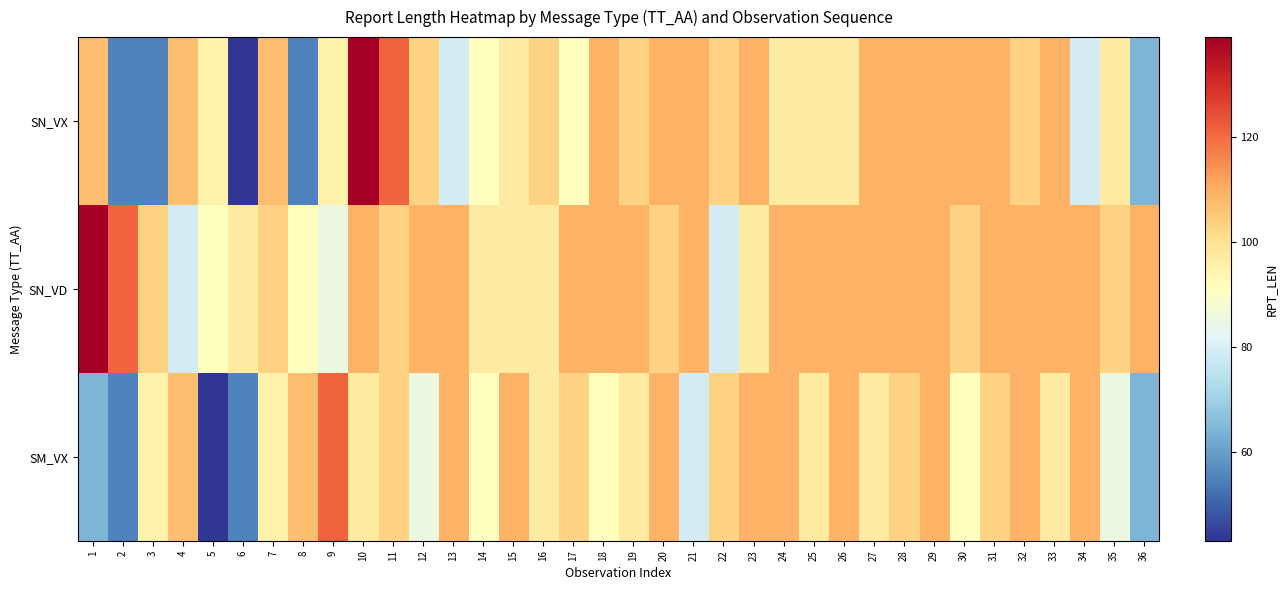

Reading left to right, list all the values displayed in this chart.

SN_VX: 1=107	2=55	3=55	4=107	5=95	6=43	7=107	8=55	9=95	10=139	11=121	12=103	13=79	14=91	15=97	16=103	17=91	18=109	19=103	20=109	21=109	22=103	23=109	24=97	25=97	26=97	27=109	28=109	29=109	30=109	31=109	32=103	33=109	34=79	35=97	36=64
SN_VD: 1=139	2=121	3=103	4=79	5=91	6=97	7=103	8=91	9=85	10=109	11=103	12=109	13=109	14=97	15=97	16=97	17=109	18=109	19=109	20=103	21=109	22=79	23=97	24=109	25=109	26=109	27=109	28=109	29=109	30=103	31=109	32=109	33=109	34=109	35=103	36=109
SM_VX: 1=64	2=55	3=95	4=107	5=43	6=55	7=95	8=107	9=121	10=97	11=103	12=85	13=109	14=91	15=109	16=97	17=103	18=91	19=97	20=109	21=79	22=103	23=109	24=109	25=97	26=109	27=97	28=103	29=109	30=91	31=103	32=109	33=97	34=109	35=85	36=64